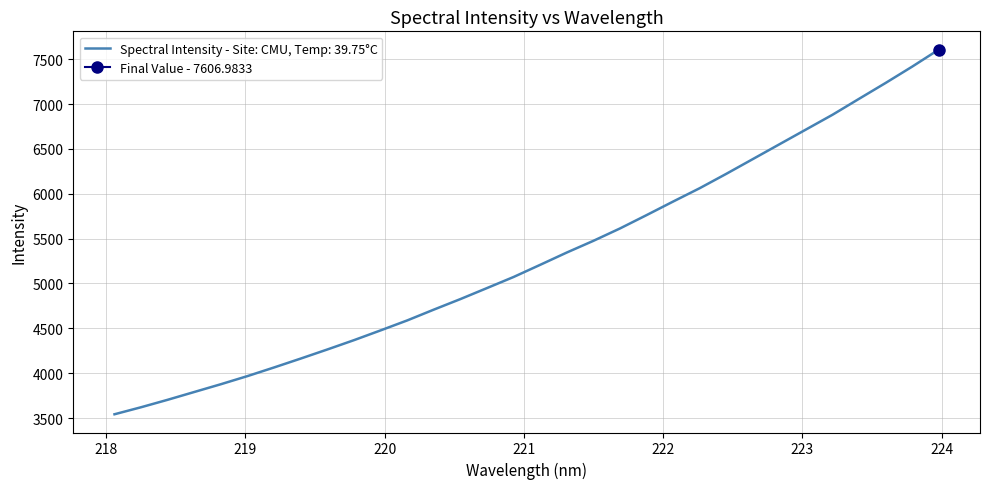

What is the ratio of the value at 219.3979 to the value at 222.6447?

0.7